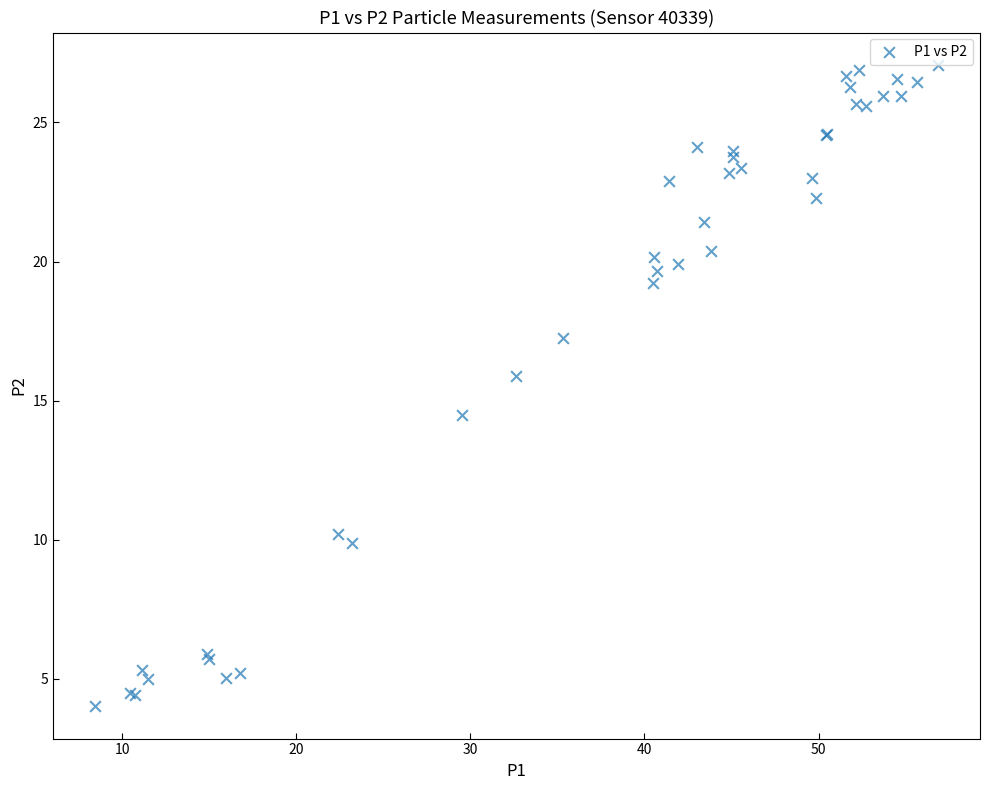

What Y value in the scatter plot is closest to 15?

14.5